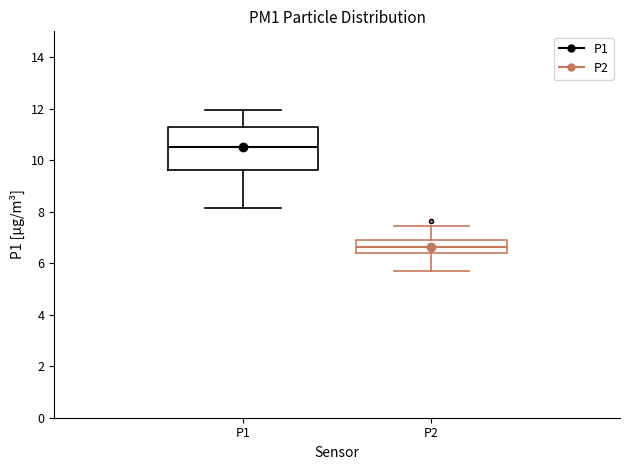

Where does the upper whisker of the box for P2 end on the y-axis? The values are not printed on the chart, so give them approximately, as read against the axis.

7.4